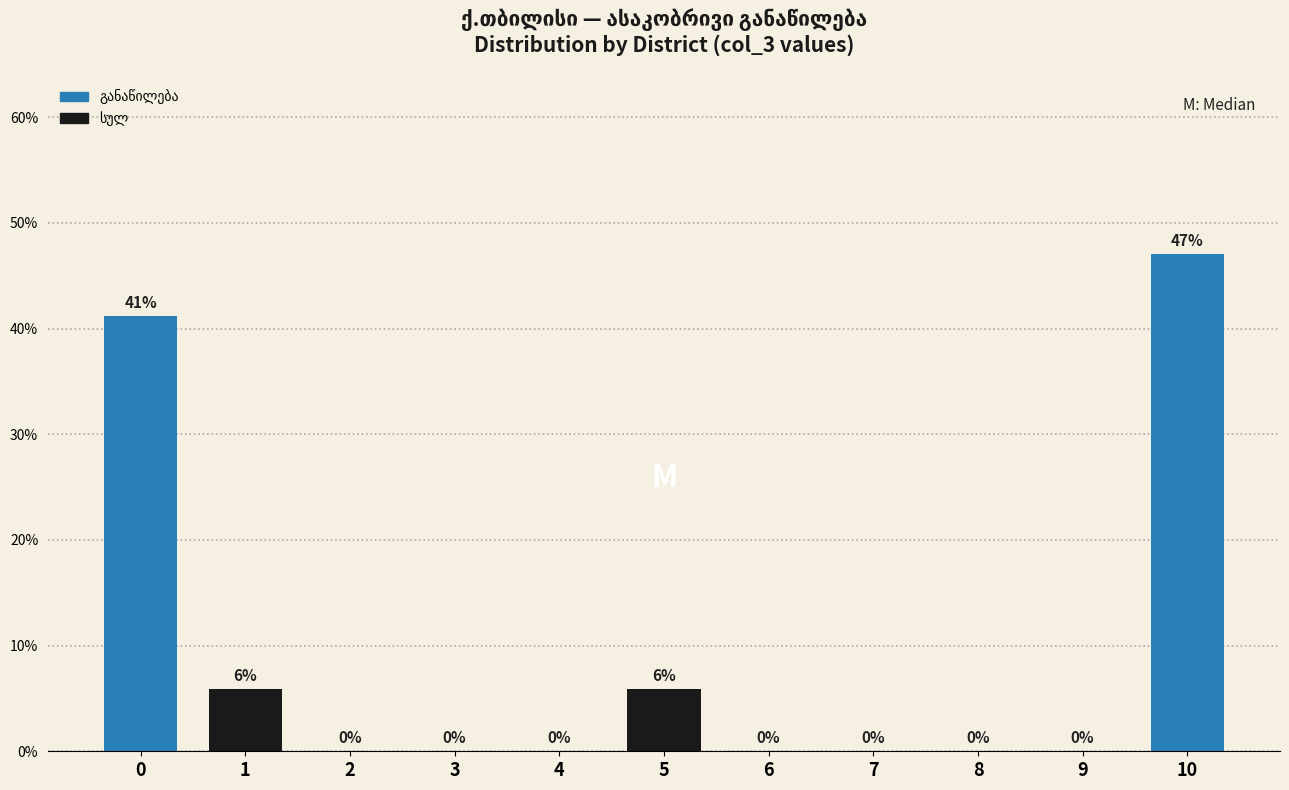

At which category does the chart reach its peak across all series?

10